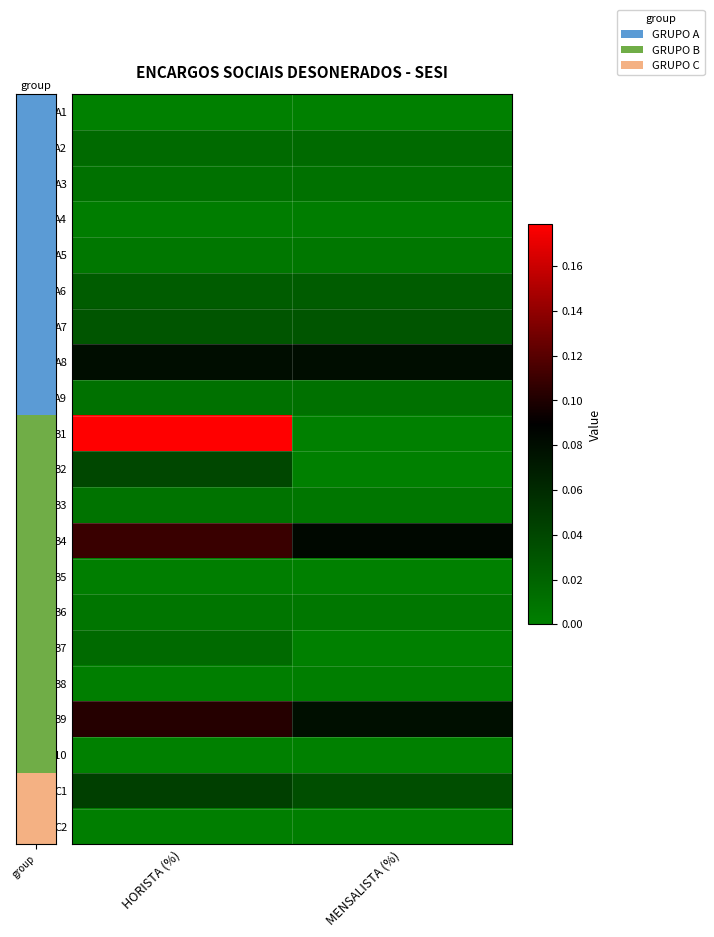

What is the total value across all series at HORISTA (%)?

0.7